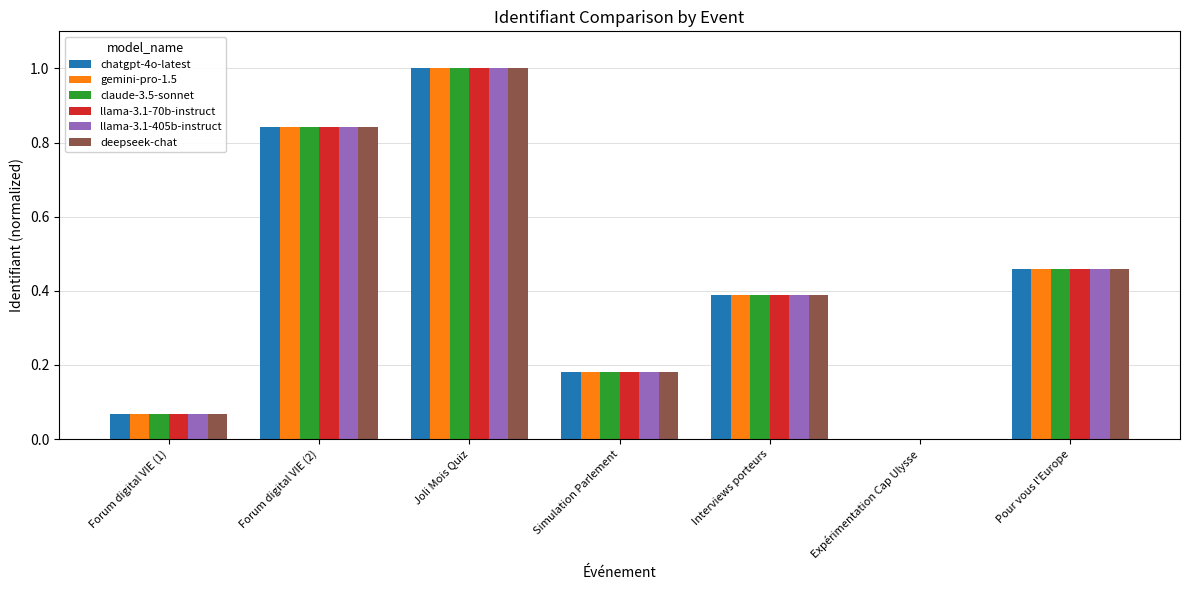

The value of deepseek-chat at Pour vous l'Europe is 0.7. True or false?

False